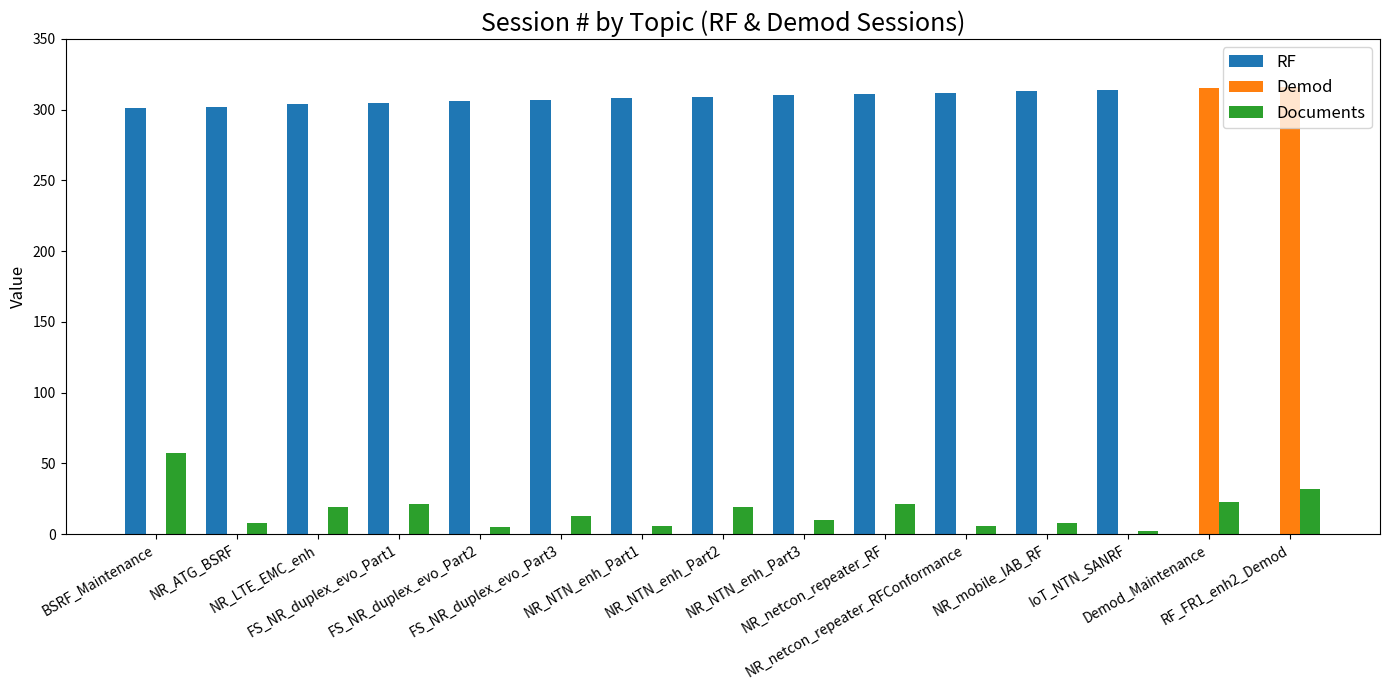

What is the sum of all RF values?

4002